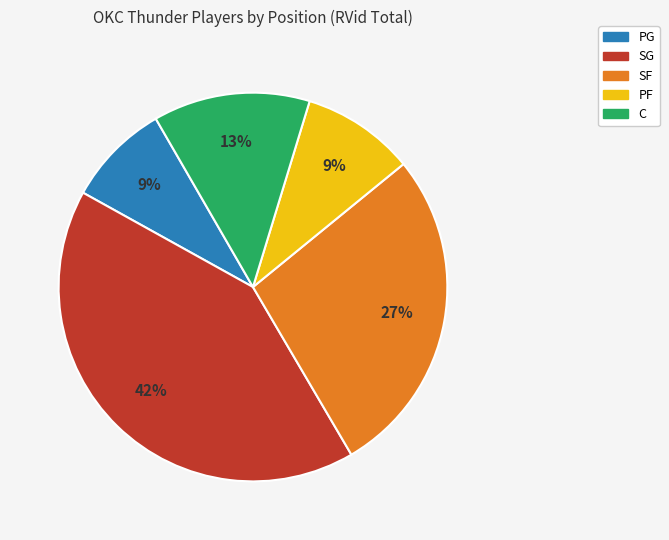

Do C and SF together represent more than half of the pie?

No